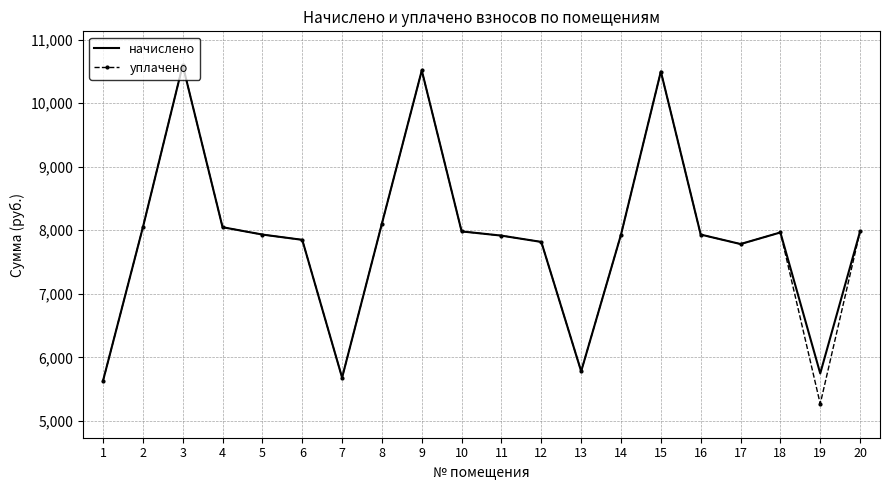

Which series has the widest spread of values?

уплачено